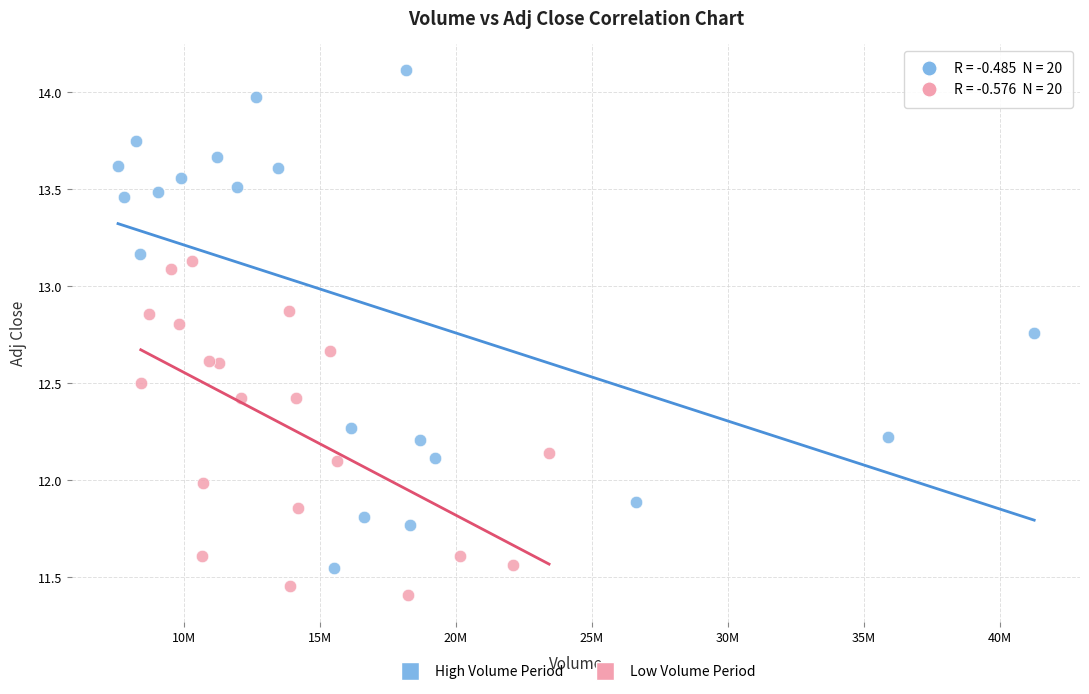

What are all the series names shown in the legend?

High Volume Period, Low Volume Period